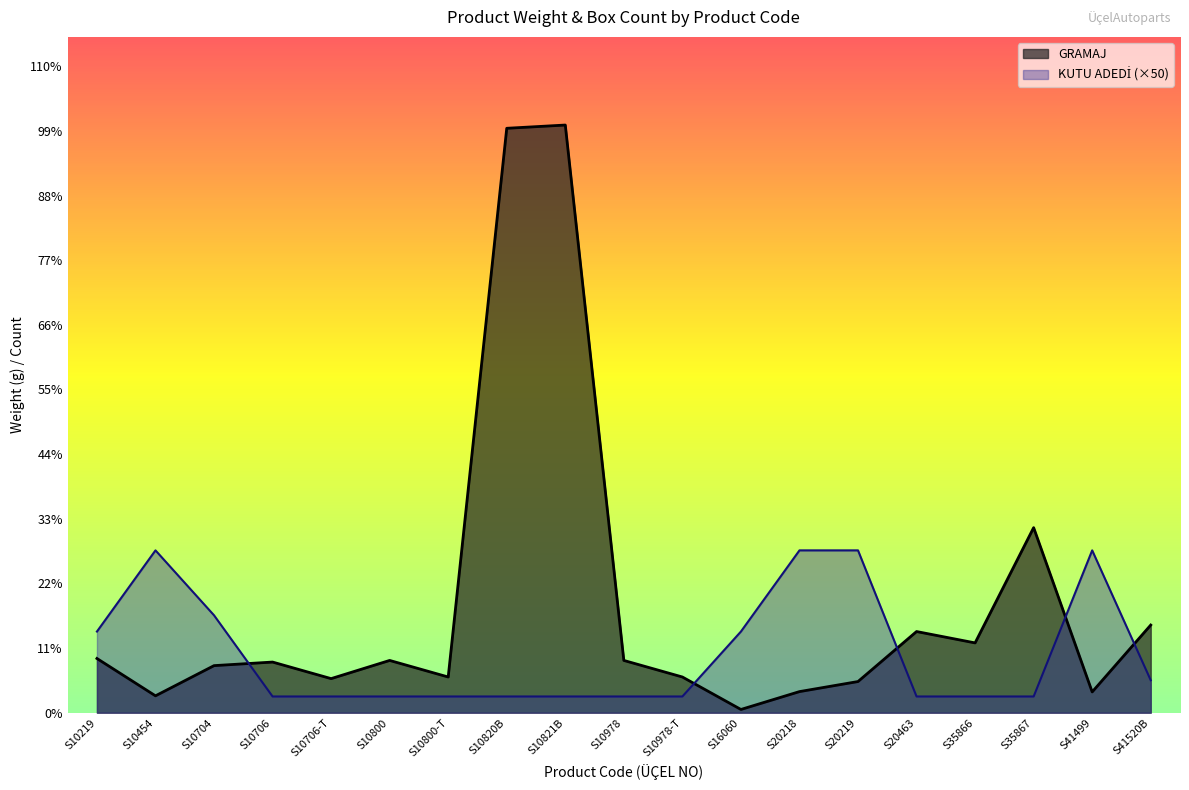

How many times do GRAMAJ and KUTU ADEDİ cross each other?

5